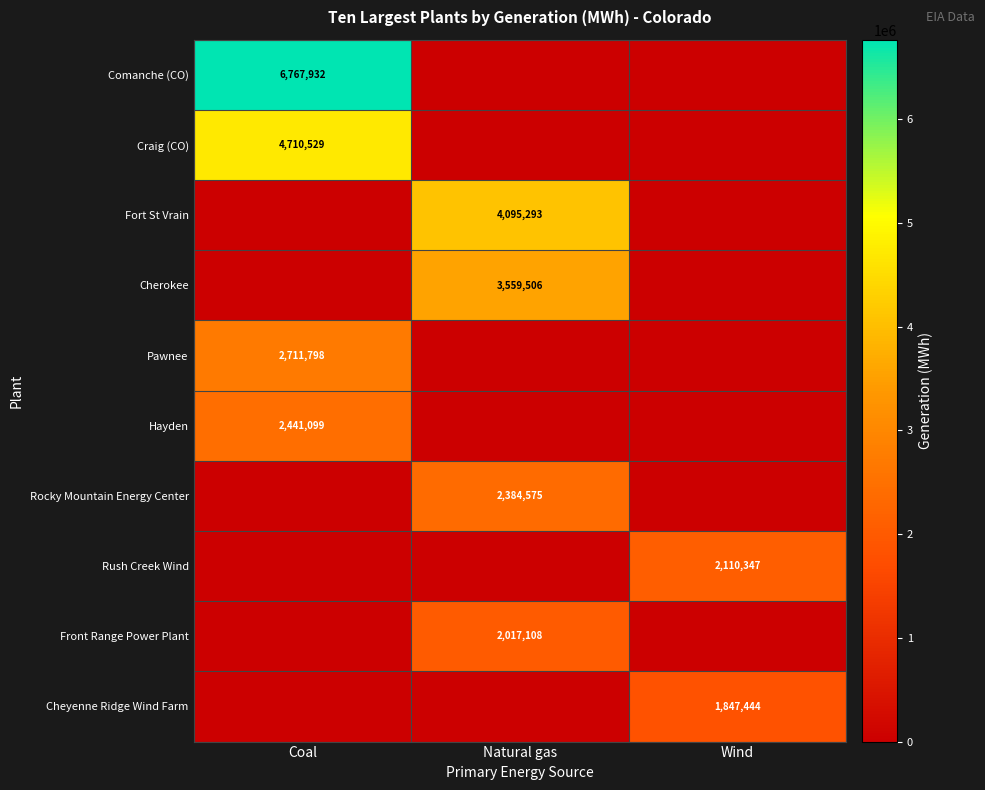

Is it true that Pawnee equals -1065063 at Wind?

False